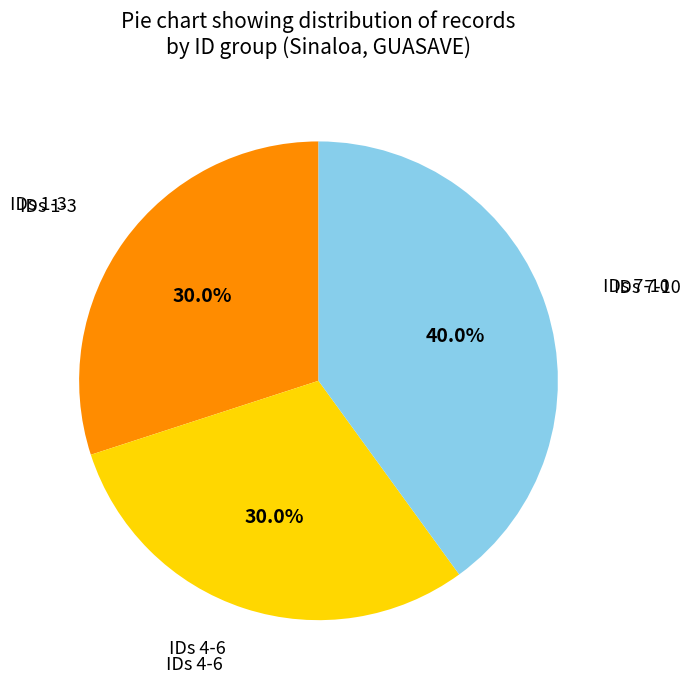

Is there a majority slice in this chart?

No